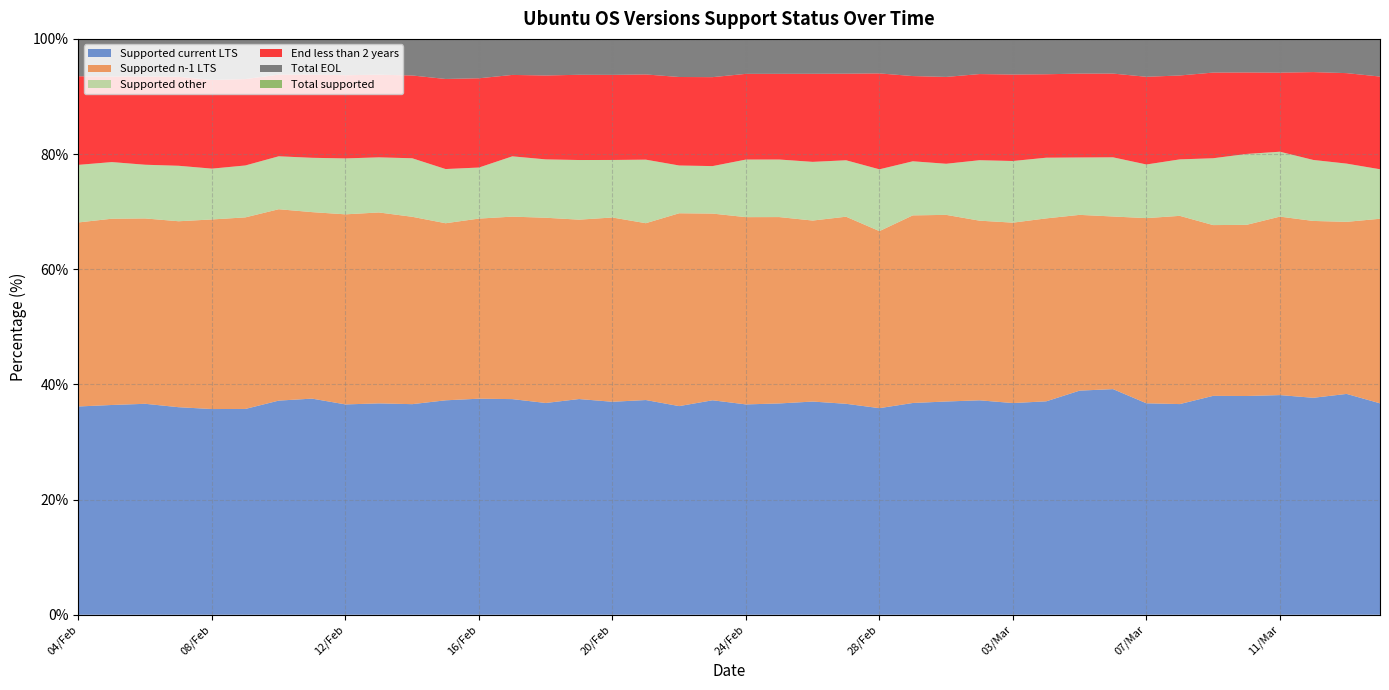

Reading left to right, extract all data points from this chart.

Supported current LTS: 36.2	36.4	36.6	36.0	35.7	35.7	37.2	37.5	36.5	36.7	36.6	37.2	37.5	37.4	36.8	37.5	37.0	37.3	36.2	37.2	36.5	36.7	37.0	36.6	35.9	36.8	37.0	37.2	36.8	37.1	38.9	39.2	36.7	36.6	38.0	38.0	38.1	37.7	38.4	36.7
Supported n-1 LTS: 32.0	32.3	32.2	32.3	32.9	33.3	33.2	32.4	33.0	33.2	32.5	30.8	31.3	31.7	32.2	31.2	32.0	30.7	33.5	32.4	32.5	32.4	31.4	32.5	30.7	32.6	32.4	31.2	31.3	31.8	30.5	30.0	32.2	32.7	29.7	29.7	31.0	30.7	29.9	32.1
Supported other: 10.0	9.8	9.3	9.6	8.8	9.0	9.2	9.4	9.7	9.6	10.2	9.4	8.9	10.5	10.1	10.4	10.0	11.0	8.3	8.2	10.0	10.0	10.2	9.8	10.7	9.4	8.9	10.5	10.7	10.5	10.0	10.3	9.3	9.8	11.6	12.3	11.3	10.6	10.1	8.6
End less than 2 years: 15.4	14.8	15.3	15.4	15.4	15.0	14.2	14.5	14.4	14.4	14.4	15.6	15.5	14.1	14.6	14.8	14.8	14.8	15.4	15.4	14.9	14.9	15.3	15.0	16.7	14.8	15.1	15.0	15.0	14.5	14.6	14.5	15.2	14.6	14.9	14.2	13.7	15.3	15.7	16.1
Total EOL: 21.9	21.4	21.9	22.0	22.5	22.0	20.4	20.6	20.8	20.6	20.7	22.6	22.3	20.4	20.9	21.0	21.0	21.0	22.0	22.1	21.0	20.9	21.4	21.1	22.6	21.3	21.7	21.1	21.2	20.6	20.6	20.6	21.8	20.9	20.7	20.0	19.6	21.0	21.7	22.6
Total supported: 78.1	78.6	78.1	78.0	77.5	78.0	79.6	79.4	79.2	79.4	79.3	77.4	77.7	79.6	79.1	79.0	79.0	79.0	78.0	77.9	79.0	79.1	78.6	78.9	77.4	78.7	78.3	78.9	78.8	79.4	79.4	79.4	78.2	79.1	79.3	80.0	80.4	79.0	78.3	77.4